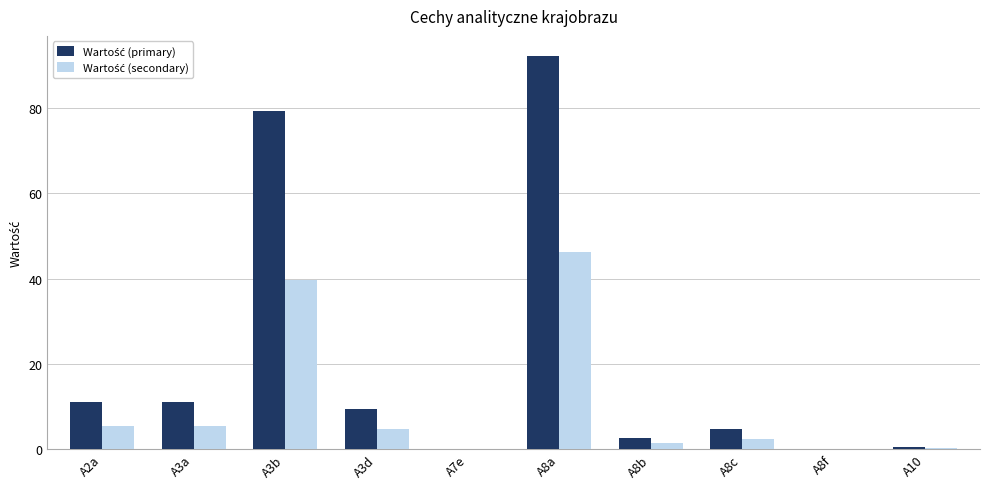

What is the greatest value displayed?

92.3